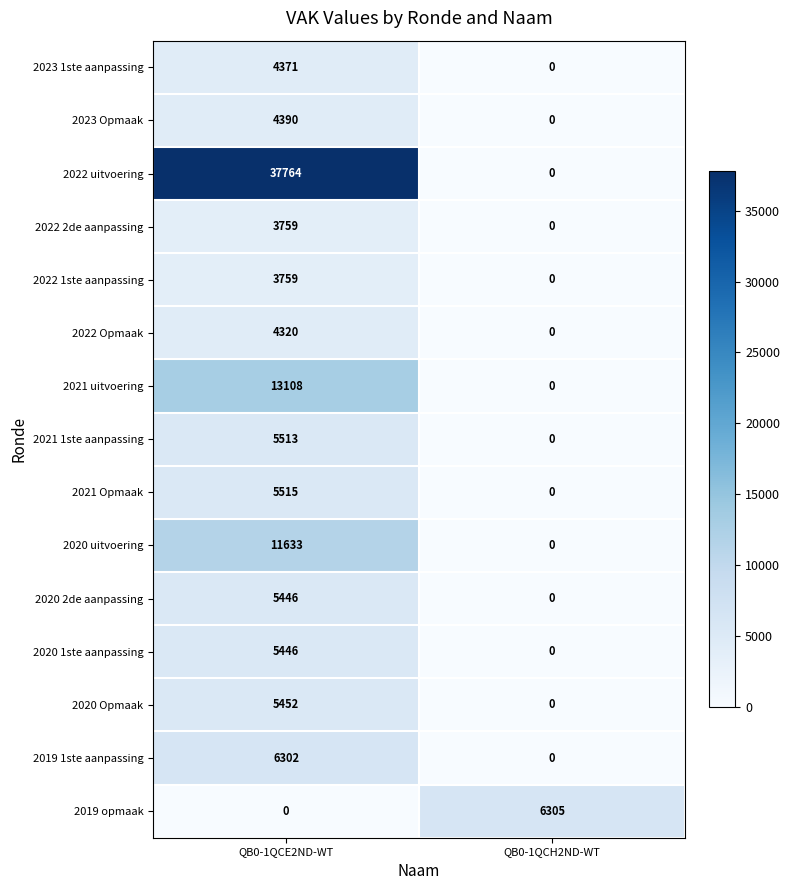

Count the number of data series in this chart.

15